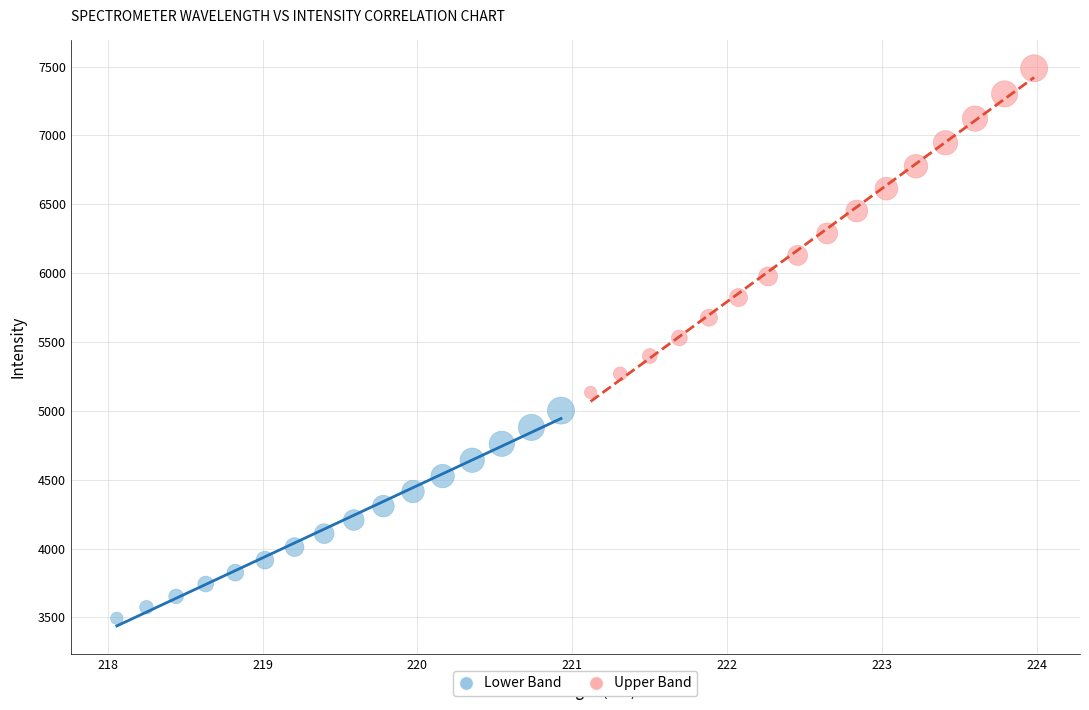

Which series contains the lowest Y value?

Lower Band